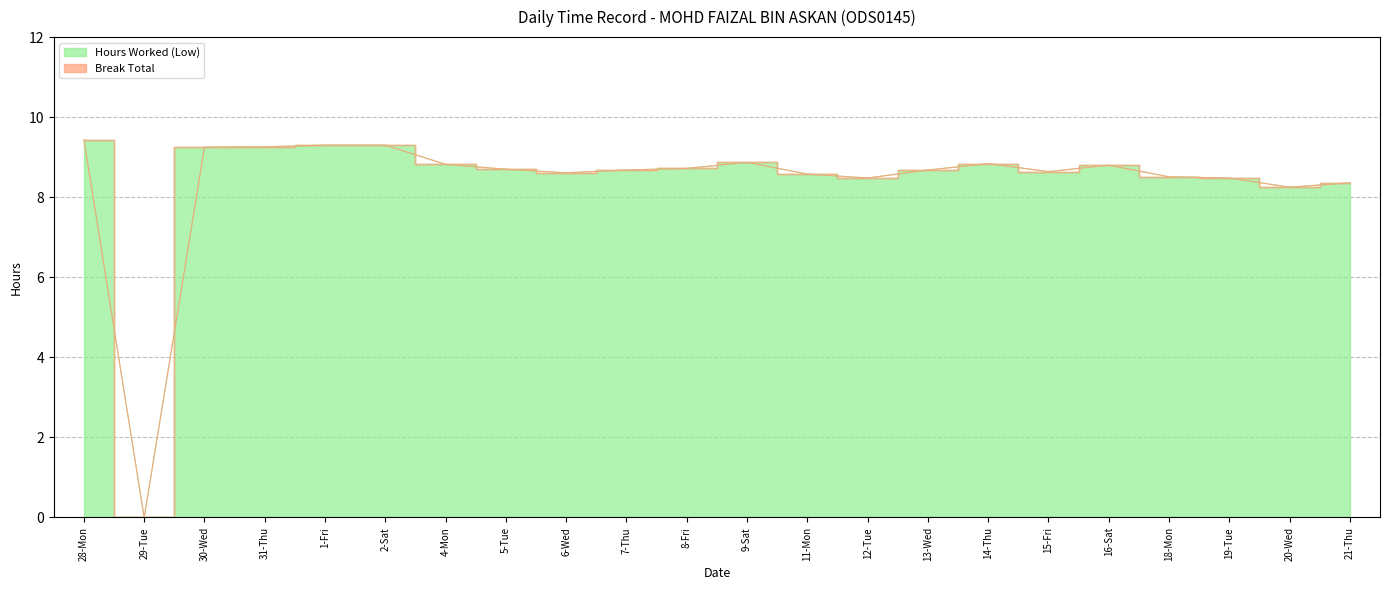

Between 14-Thu and 29-Tue, which is larger?

14-Thu